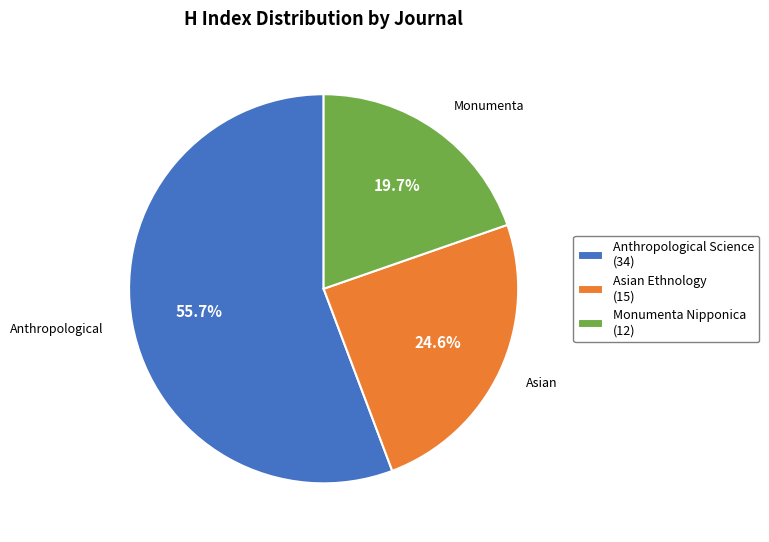

To the nearest percent, what percentage of the pie is Anthropological Science?

56%